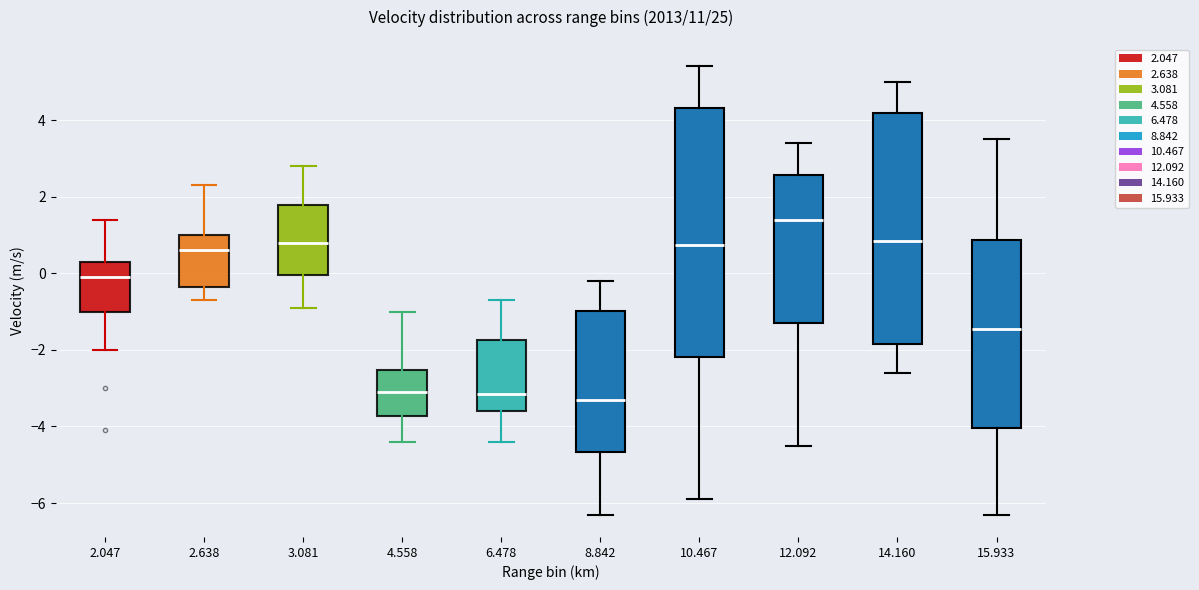

Reading left to right, read every box against the y-axis: the position of its median line, the range the box covers, and the ends of its whiskers. The values are not printed on the chart, so give them approximately, as read against the axis.

2.047: median 0.0, box -1.0 to 0.4, whiskers -2.0 to 1.4
2.638: median 0.6, box -0.4 to 1.0, whiskers -0.6 to 2.4
3.081: median 0.8, box 0.0 to 1.8, whiskers -0.8 to 2.8
4.558: median -3.0, box -3.8 to -2.6, whiskers -4.4 to -1.0
6.478: median -3.2, box -3.6 to -1.8, whiskers -4.4 to -0.6
8.842: median -3.2, box -4.6 to -1.0, whiskers -6.2 to -0.2
10.467: median 0.8, box -2.2 to 4.4, whiskers -5.8 to 5.4
12.092: median 1.4, box -1.2 to 2.6, whiskers -4.4 to 3.4
14.160: median 0.8, box -1.8 to 4.2, whiskers -2.6 to 5.0
15.933: median -1.4, box -4.0 to 0.8, whiskers -6.2 to 3.6